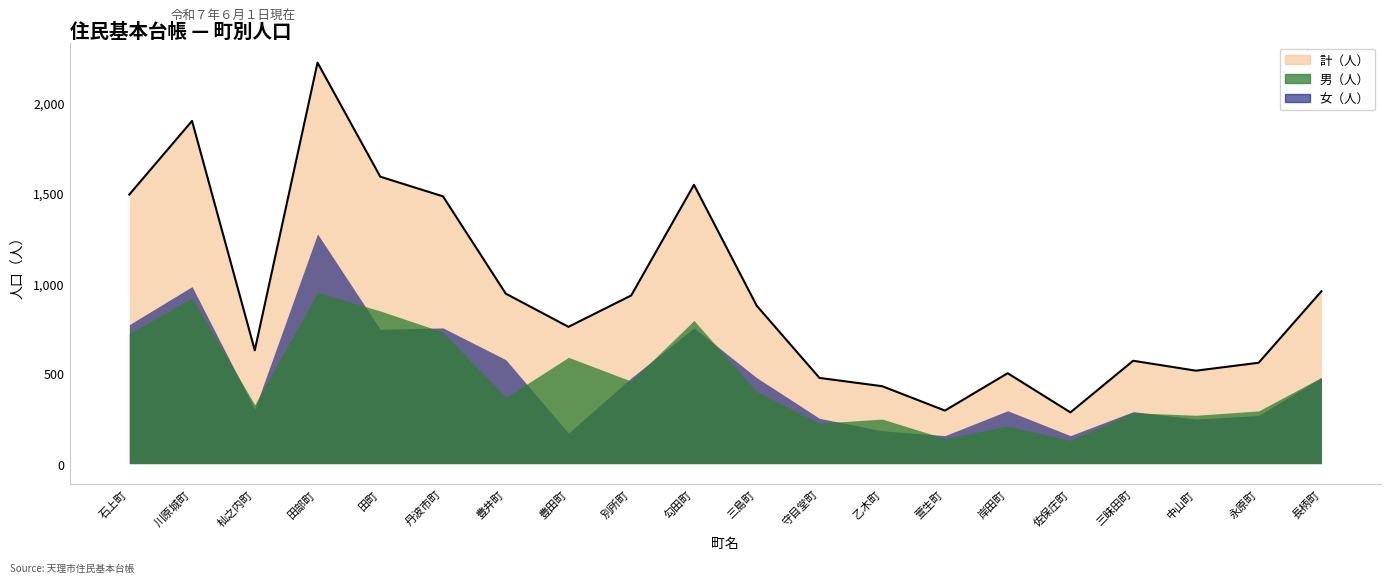

How many interior local valleys does the 女（人） series have?

6